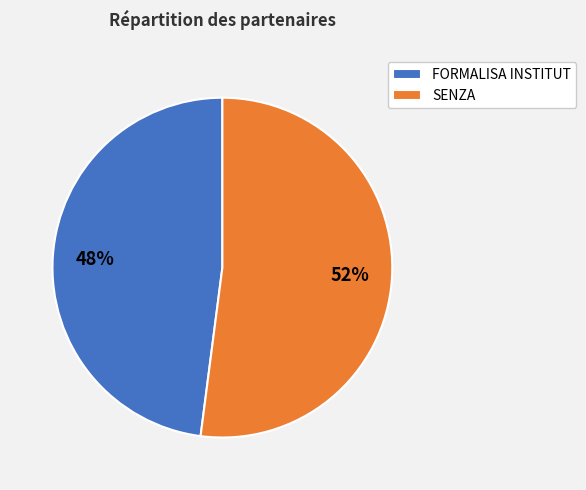

How many segments does this pie chart have?

2